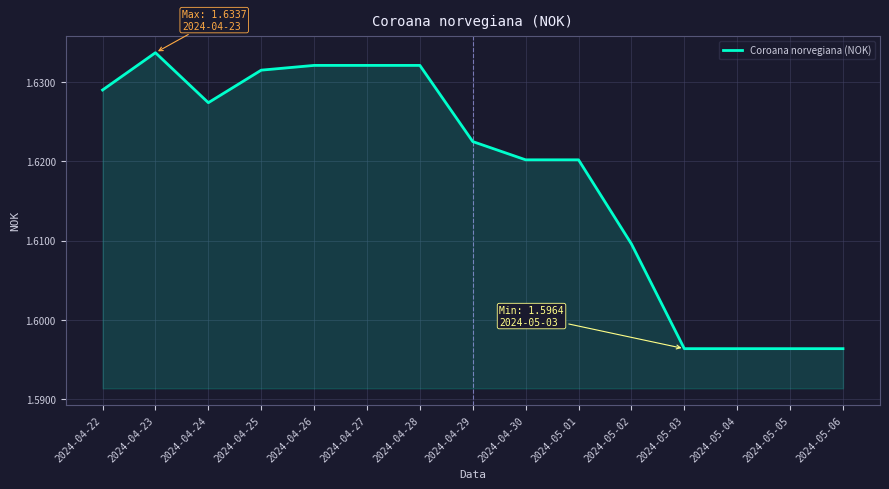

Which has a higher value, 2024-04-25 or 2024-04-30?

2024-04-25